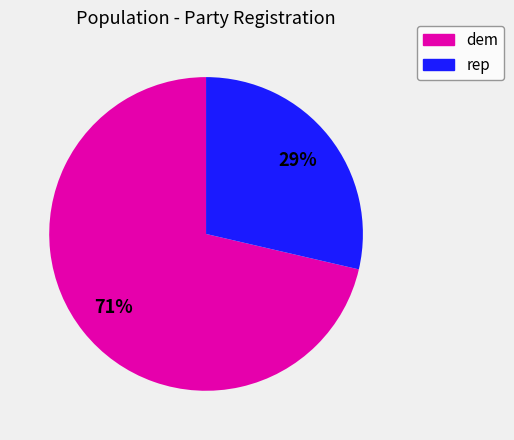

To the nearest percent, what percentage of the pie is rep?

29%